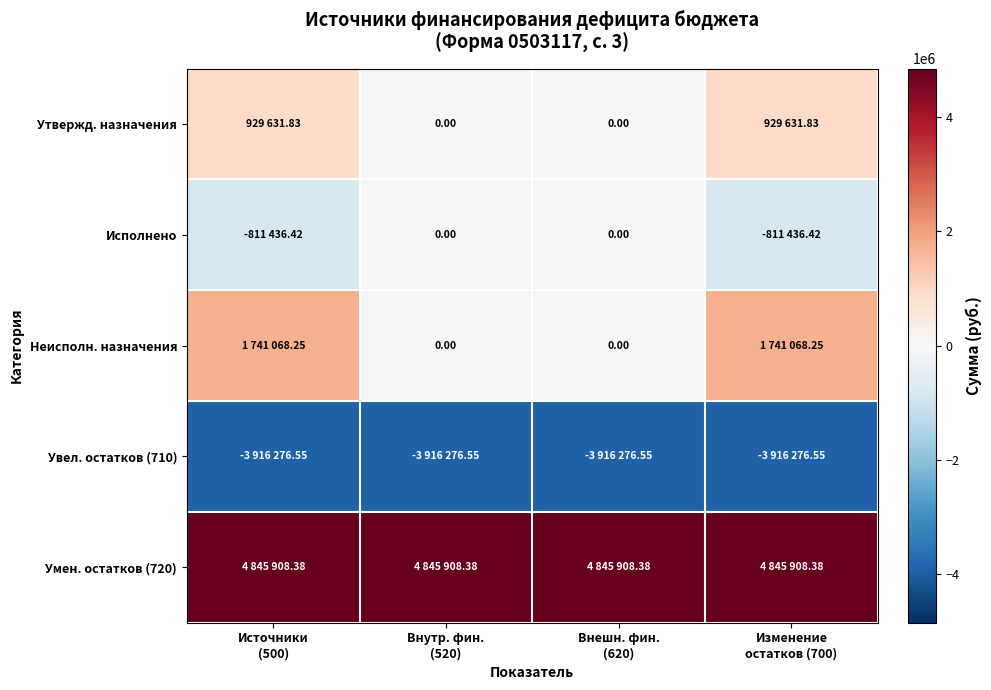

Which category has the lowest value across all series?

Источники
(500)